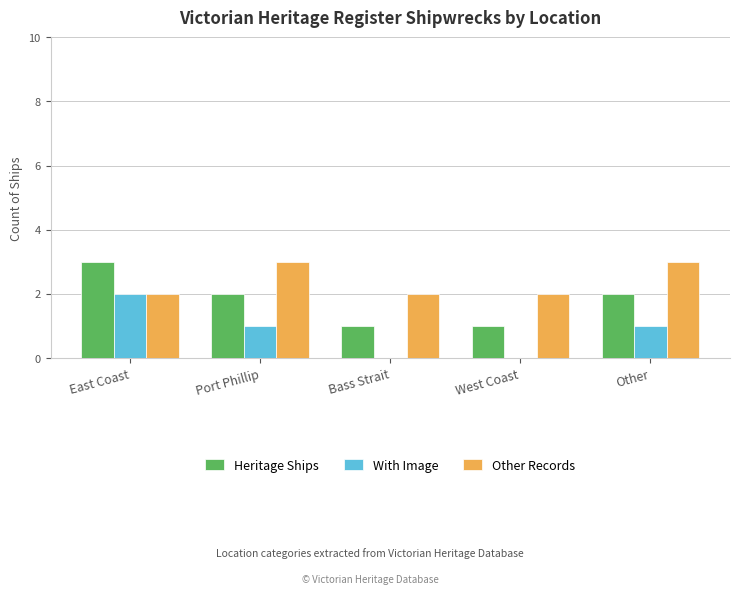

Is it true that With Image equals -1 at West Coast?

False